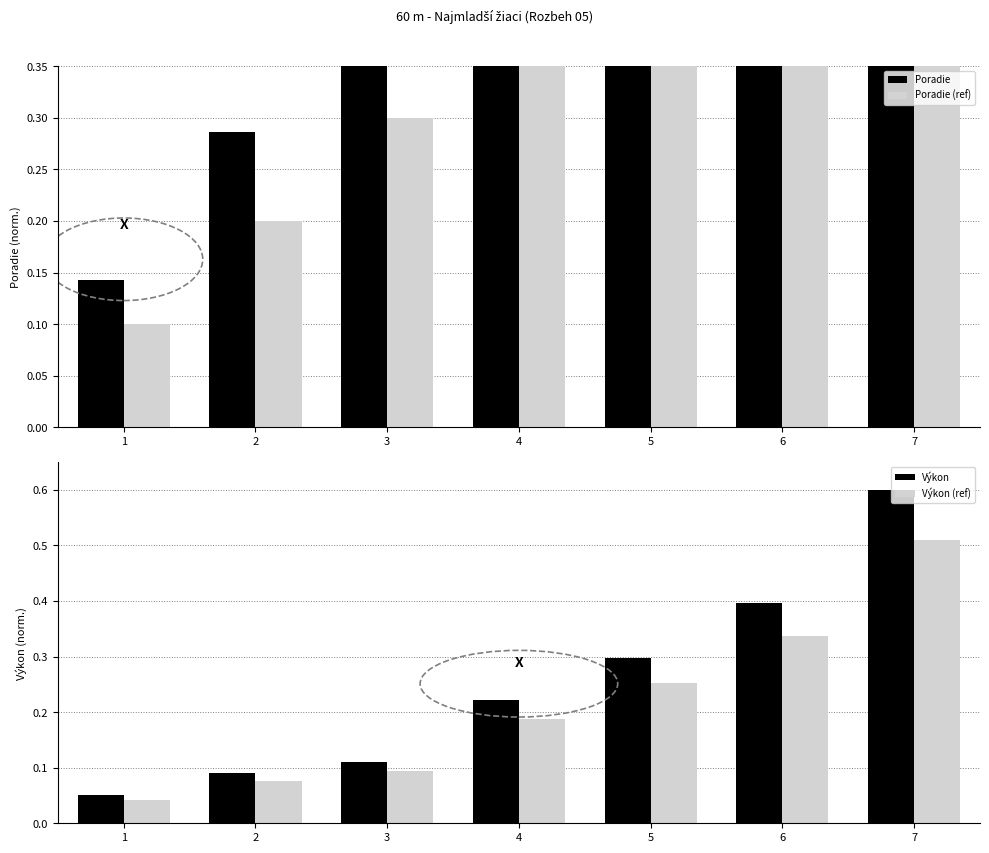

Which series has the largest total across all categories?

Poradie